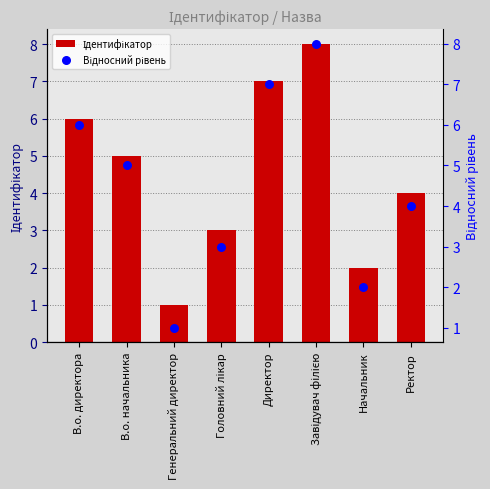

What is the total value across all series at Ректор?

8